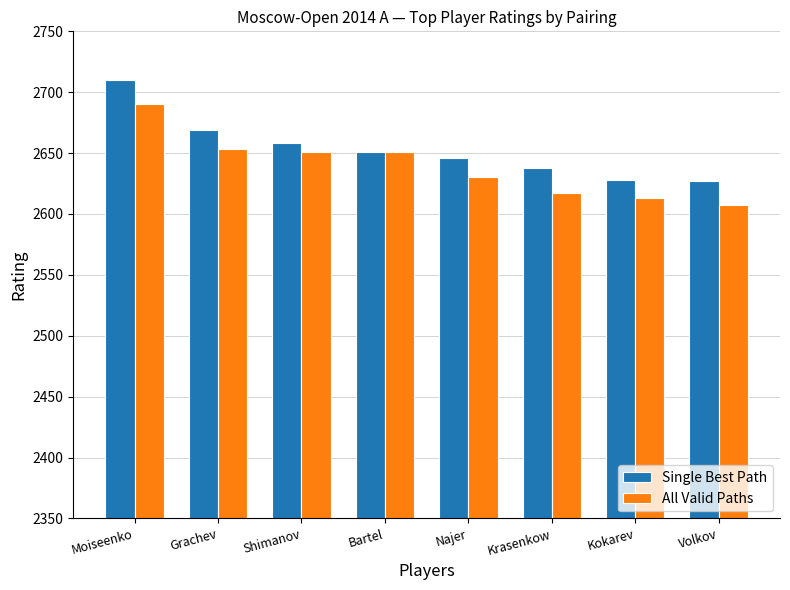

Which series has the largest total across all categories?

Single Best Path